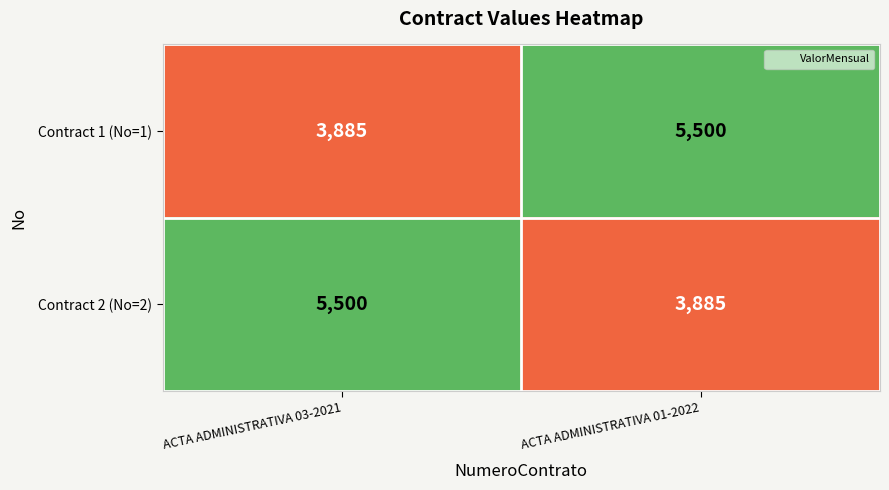

What is the spread (max minus min) of values at ACTA ADMINISTRATIVA 03-2021?

1615